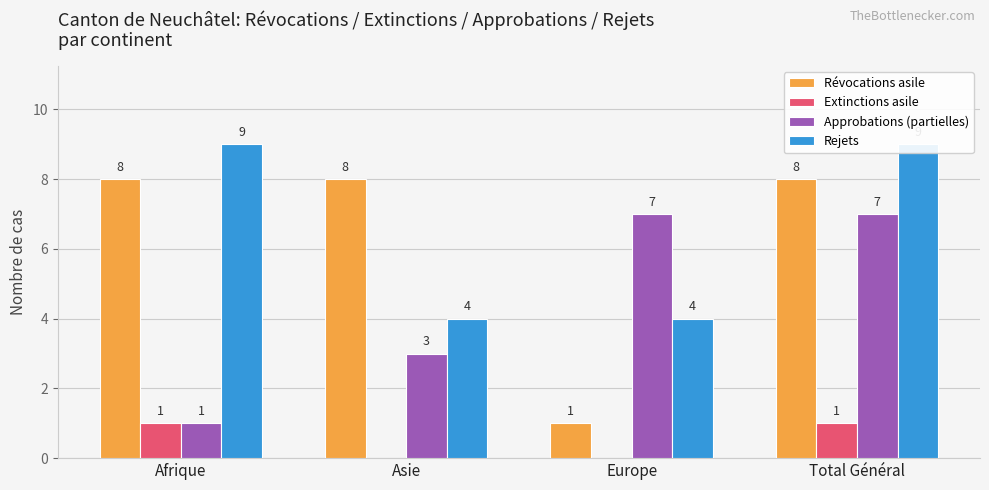

What is the sum of the Révocations asile values at Afrique and Total Général?

16